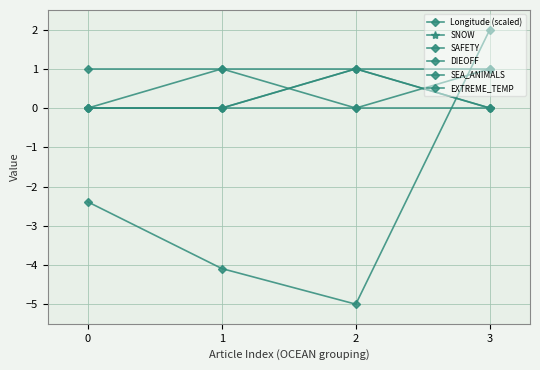

True or false: EXTREME_TEMP and SEA_ANIMALS cross at least once.

False